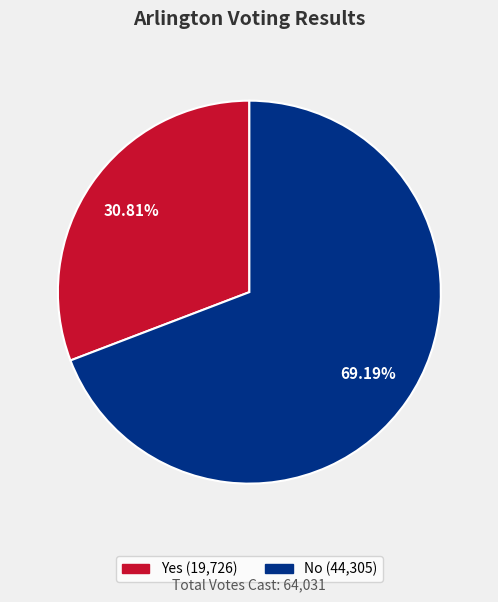

How many slices are in this pie chart?

2